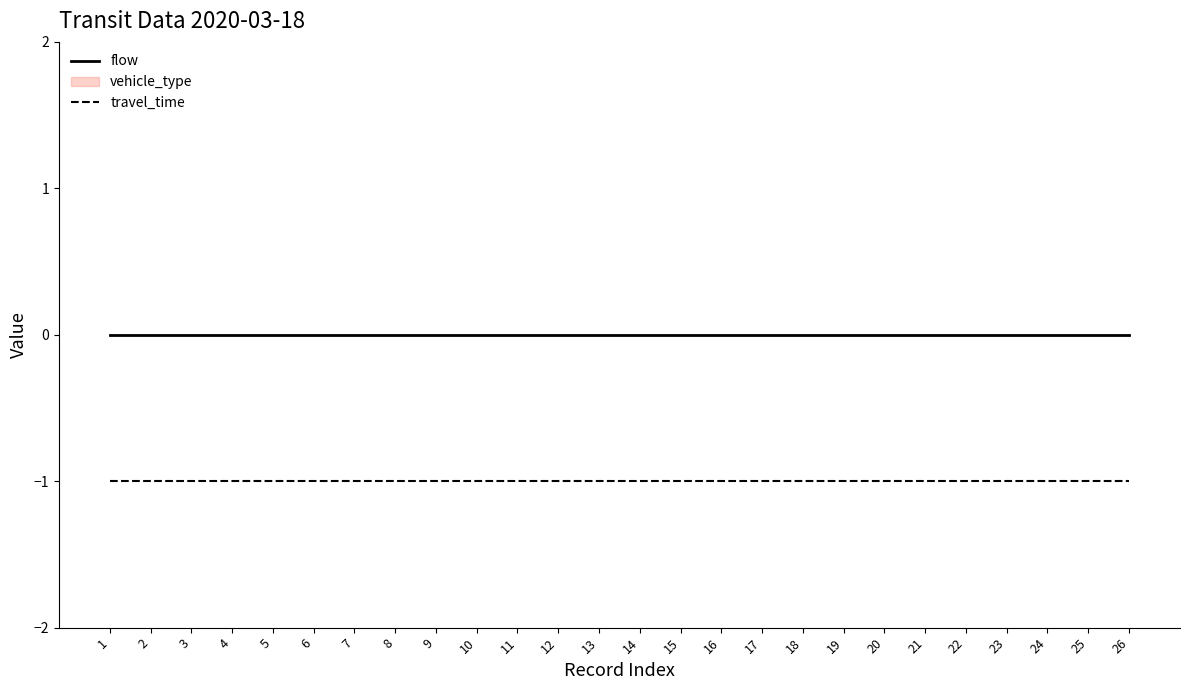

Between 9 and 16, which series saw the biggest shift?

flow